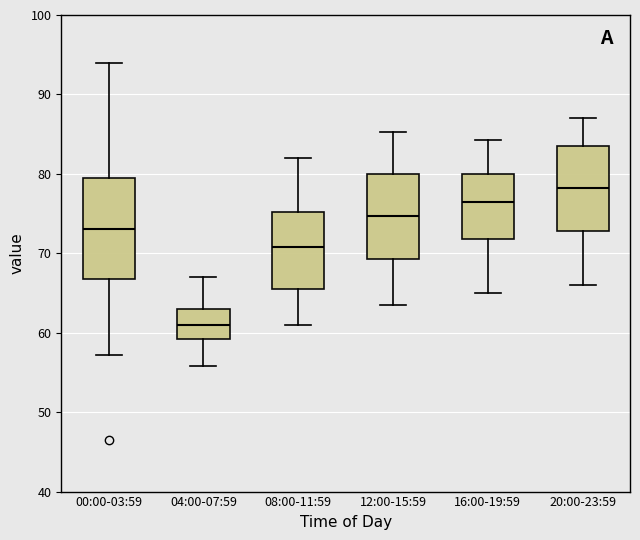

Where is the lower edge of the box for 20:00-23:59 on the y-axis? The values are not printed on the chart, so give them approximately, as read against the axis.

73